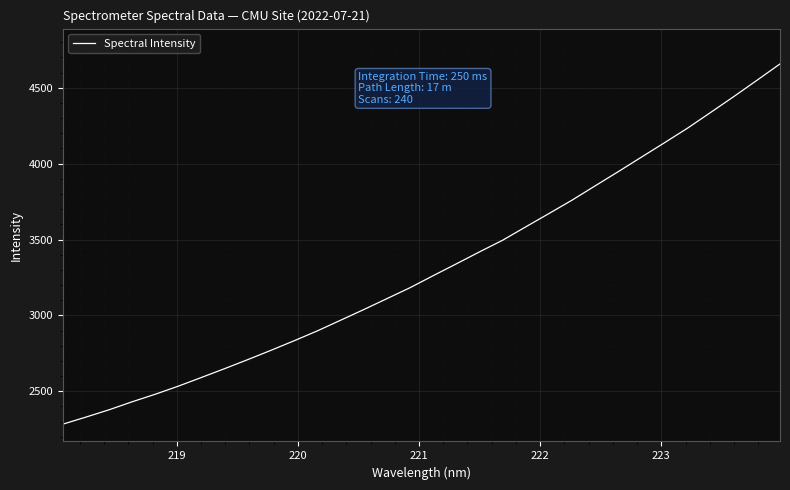

What is the difference between the maximum and minimum values?

2374.9